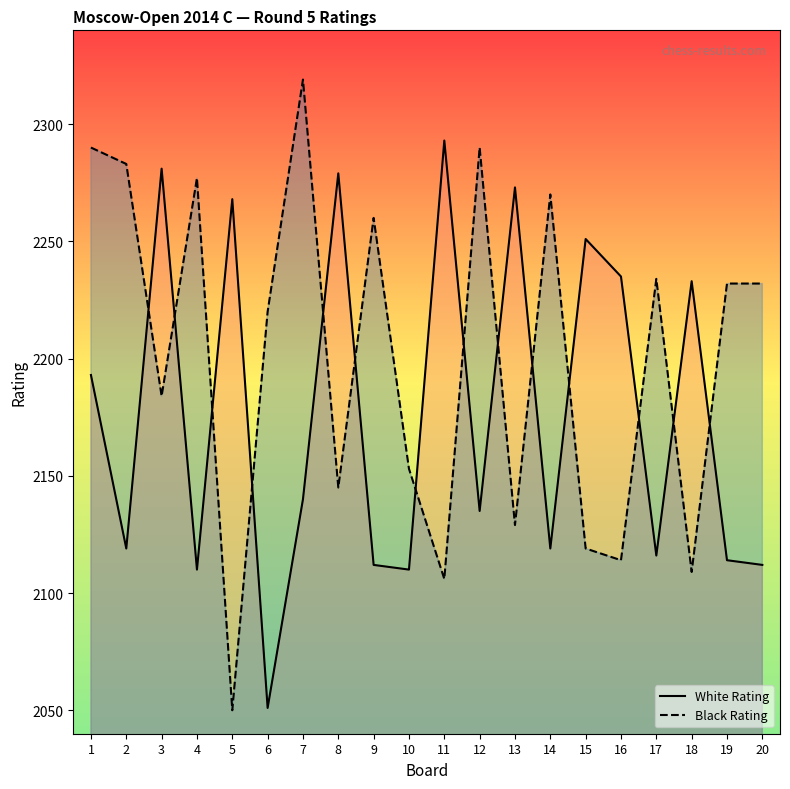

How many lines are shown in the chart?

2